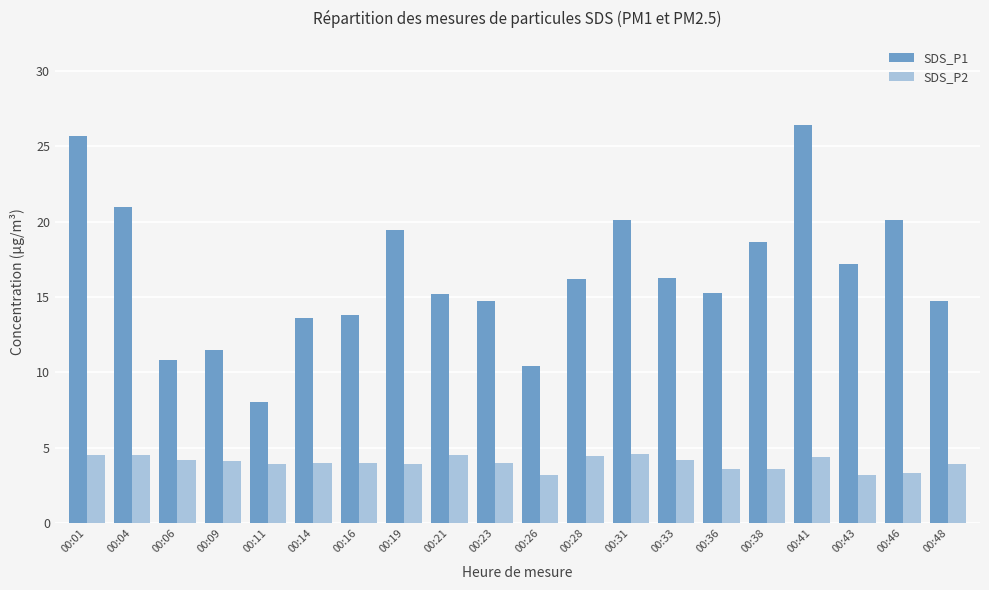

Is it true that SDS_P1 equals 30.9 at 00:46?

False